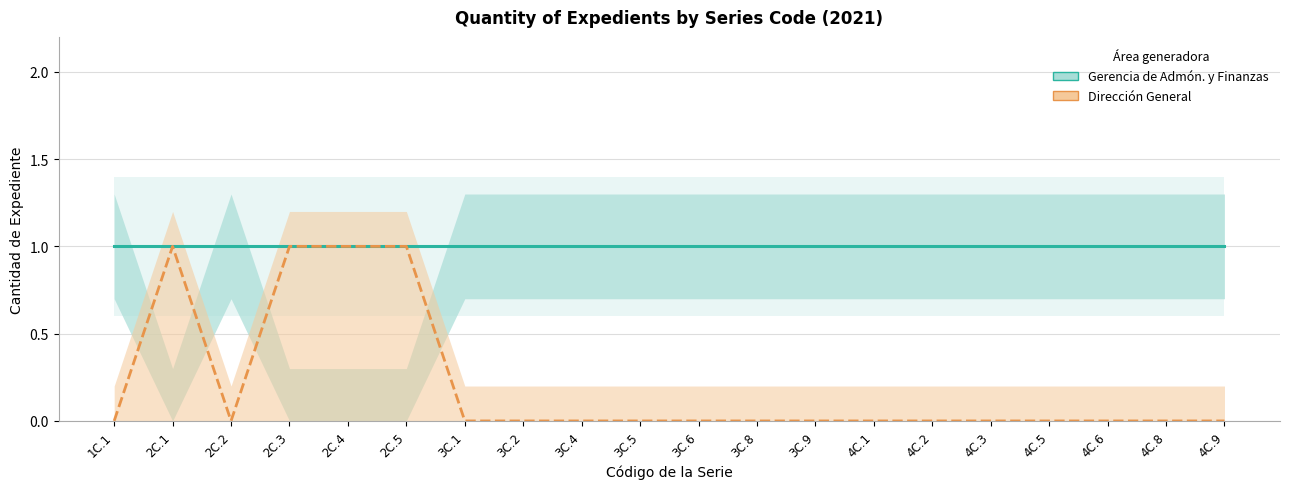

True or false: Dirección General and Gerencia de Admón. y Finanzas cross at least once.

False